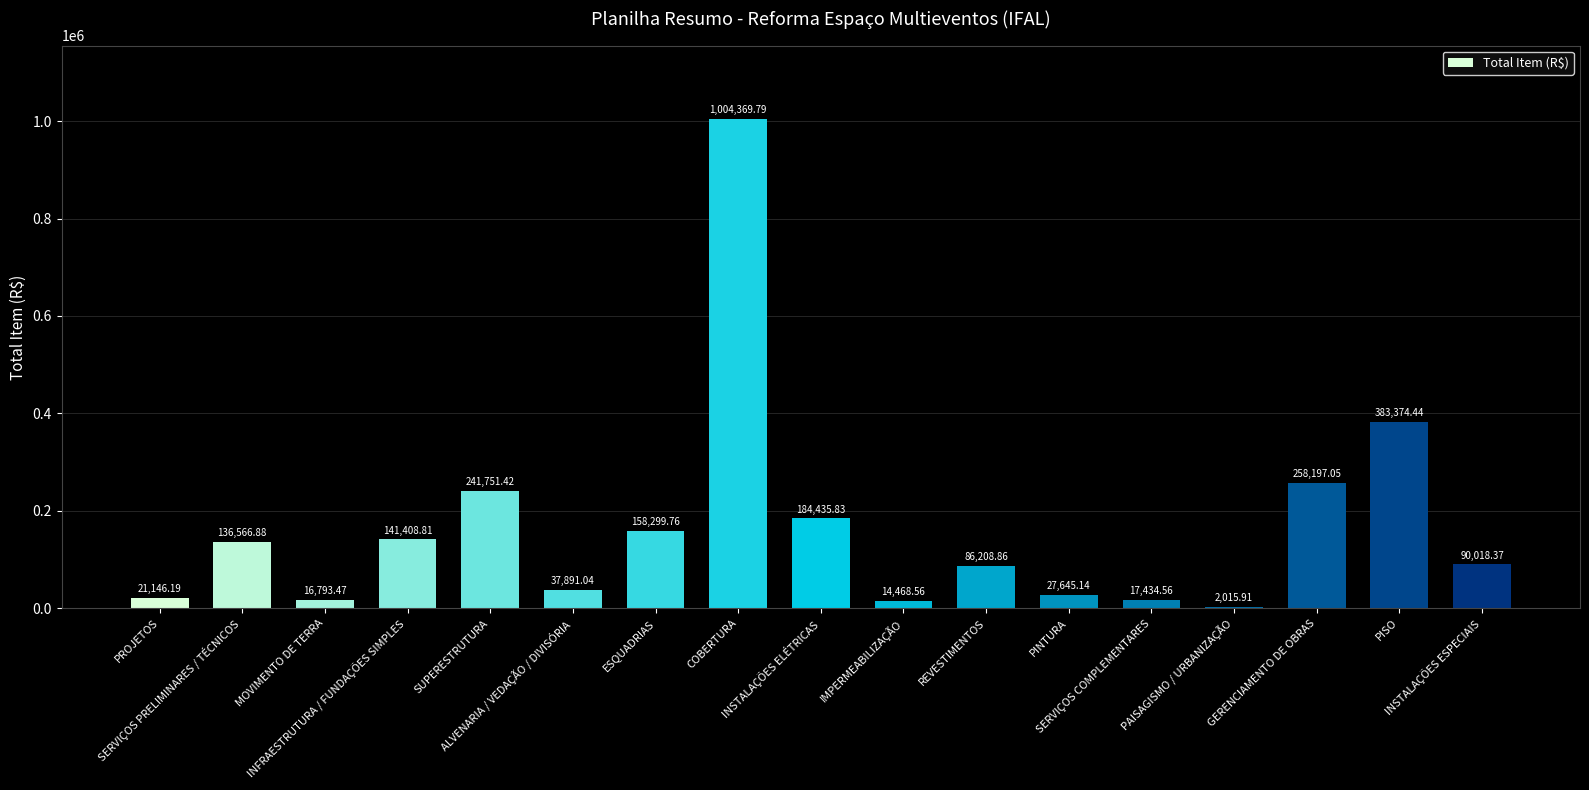

What is the sum of all values?

2822026.1